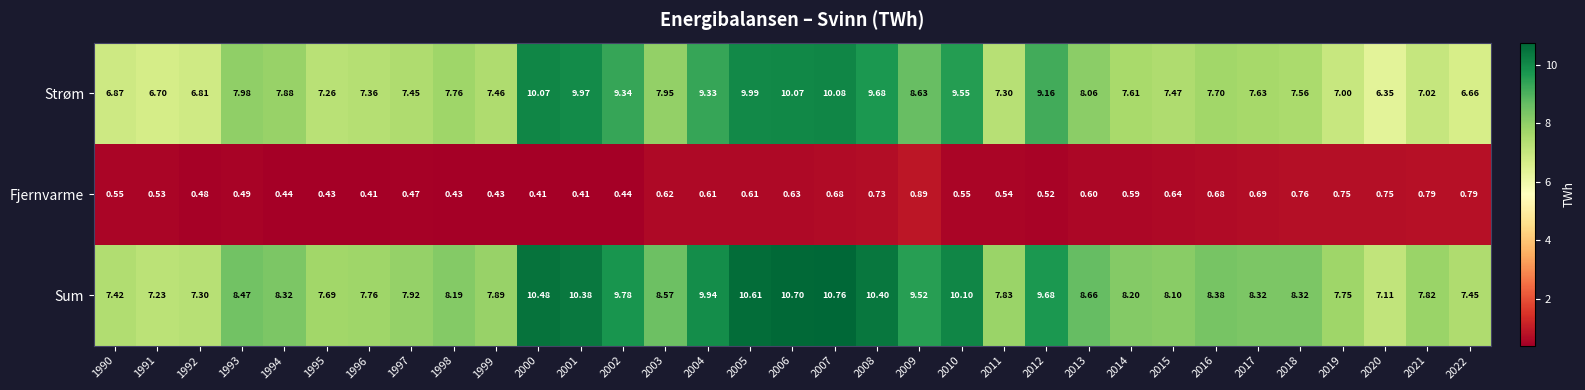

Which series has the largest range (max minus min)?

Strøm